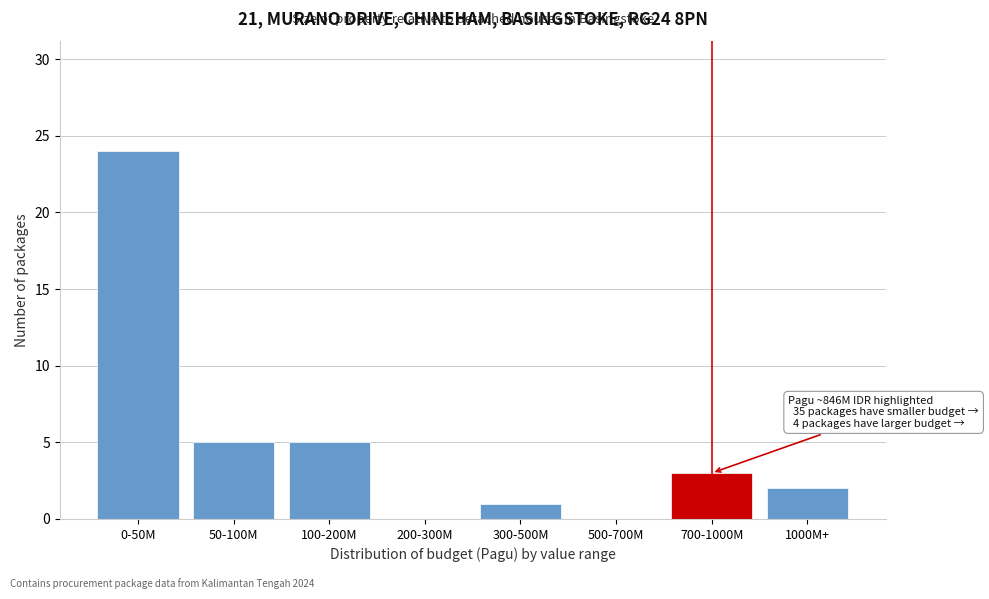

Reading right to left, list all the values displayed in this chart.

1000M+=2	700-1000M=3	500-700M=0	300-500M=1	200-300M=0	100-200M=5	50-100M=5	0-50M=24